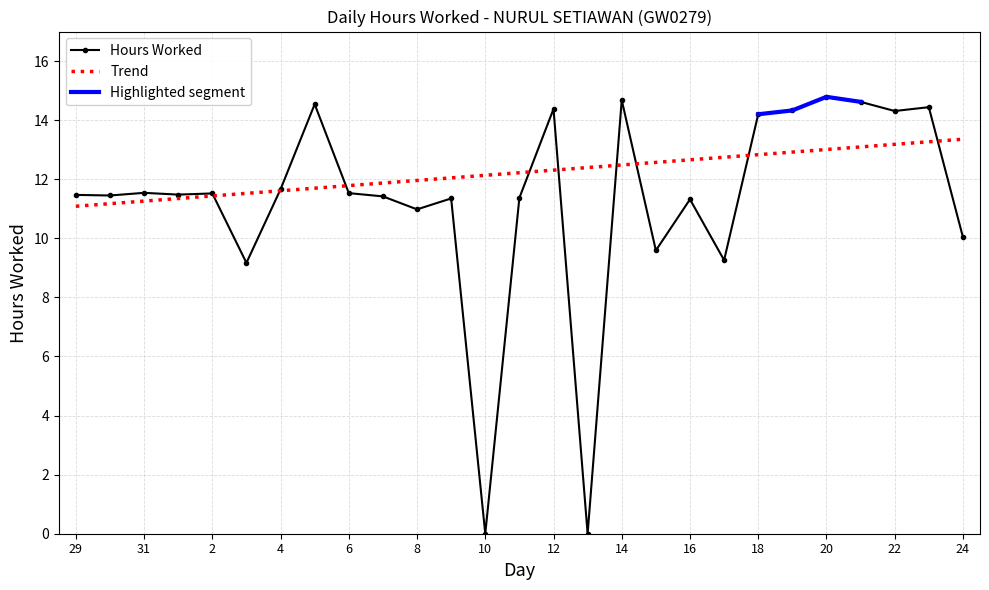

What is the difference between the values at 9 and 19?

3.0